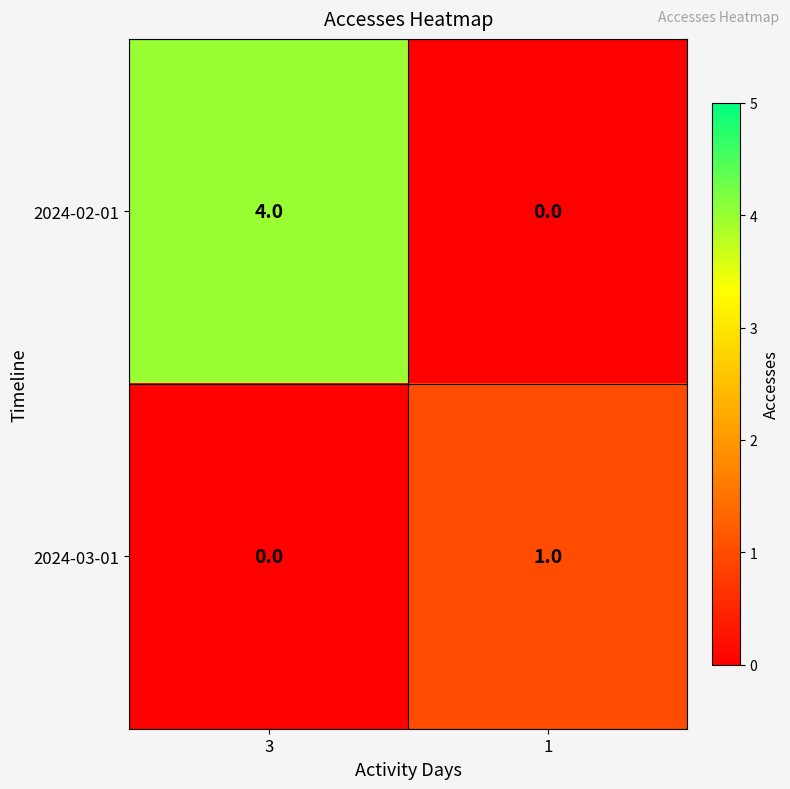

What is the sum of all 2024-02-01 values?

4